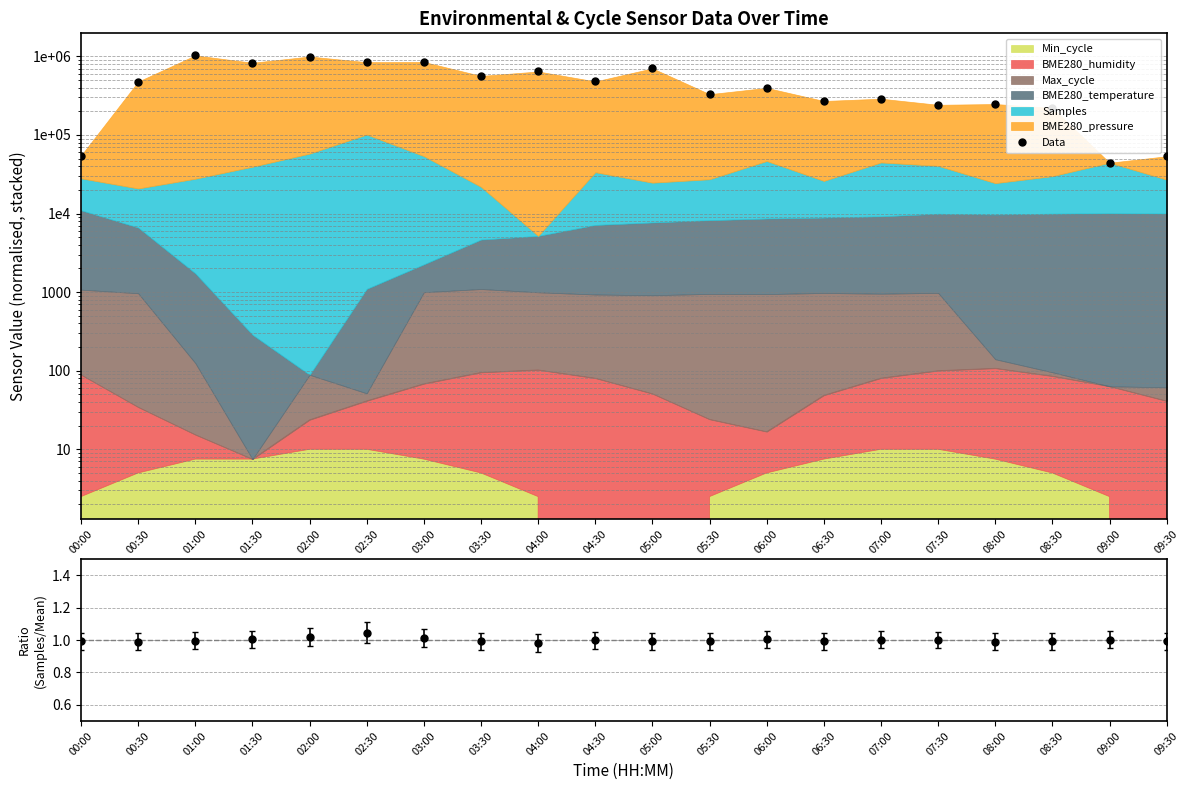

Which category has the highest value across all series?

01:00